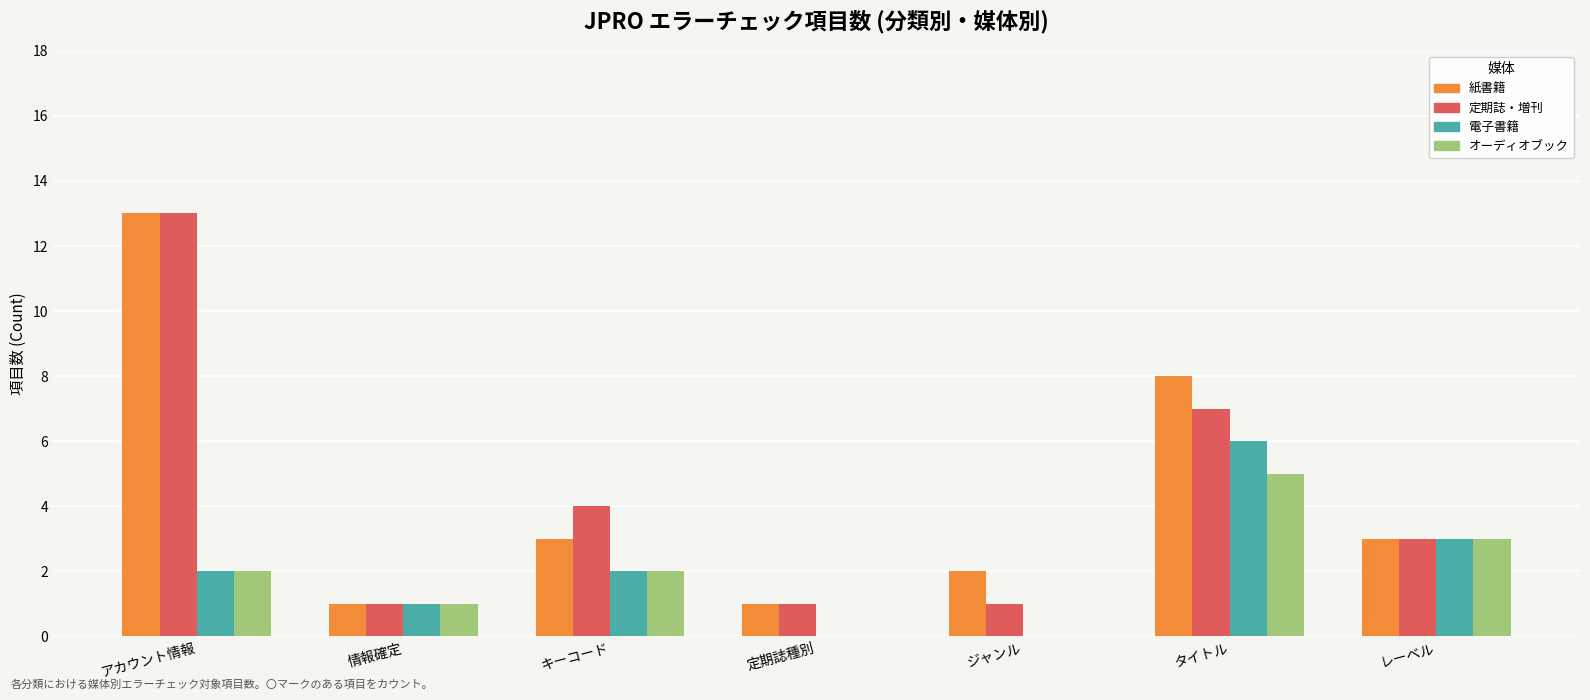

Does the chart contain stacked bars?

No